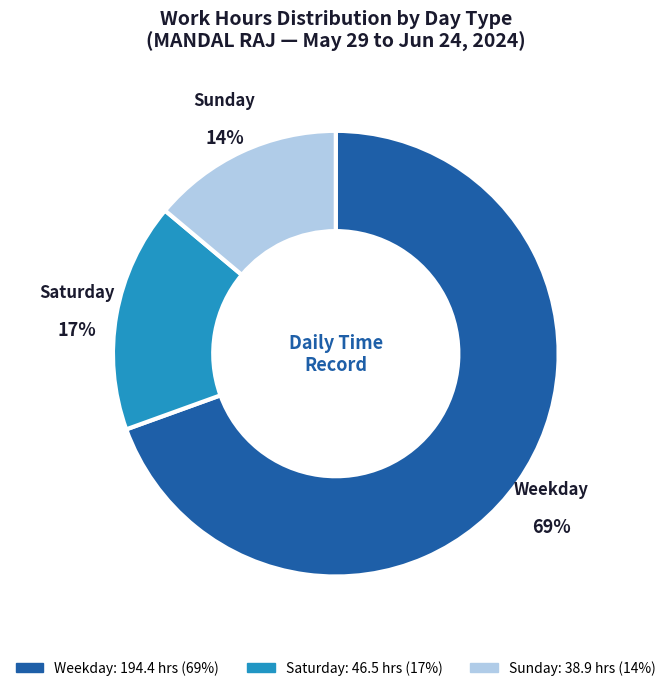

Rank the categories by value from highest to lowest.

Weekday, Saturday, Sunday